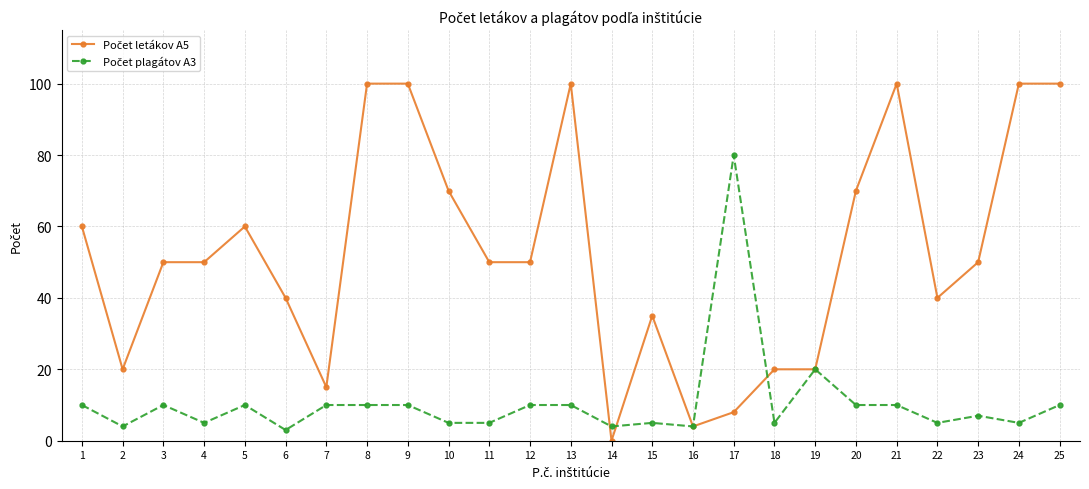

Which category has the lowest value across all series?

14